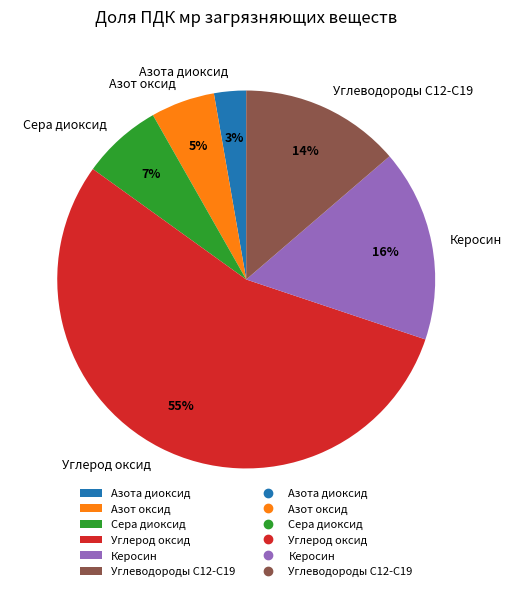

Is the sum of Азот оксид and Сера диоксид greater than half?

No